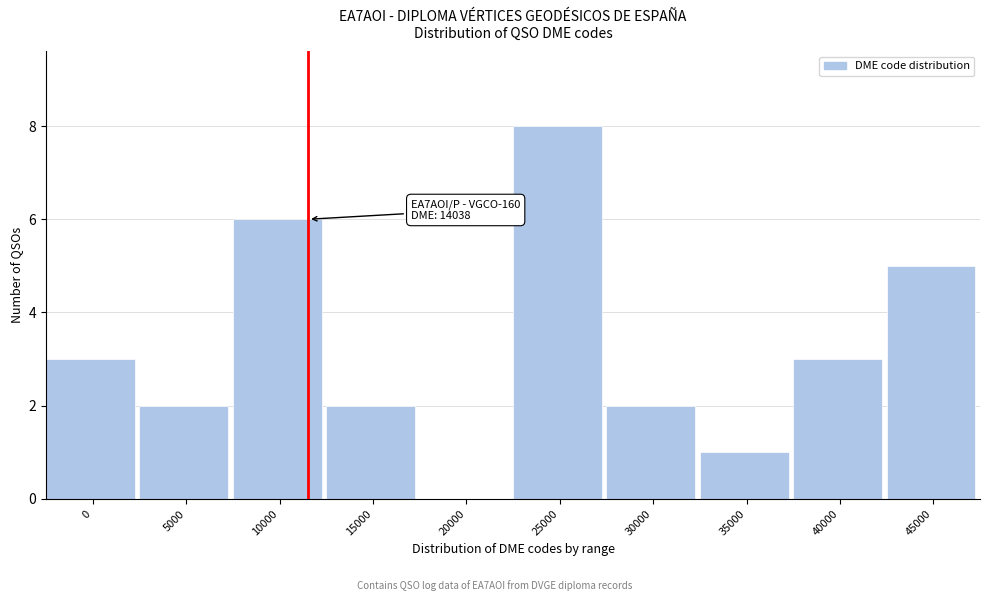

Reading left to right, extract all data points from this chart.

0=3	5000=2	10000=6	15000=2	20000=0	25000=8	30000=2	35000=1	40000=3	45000=5